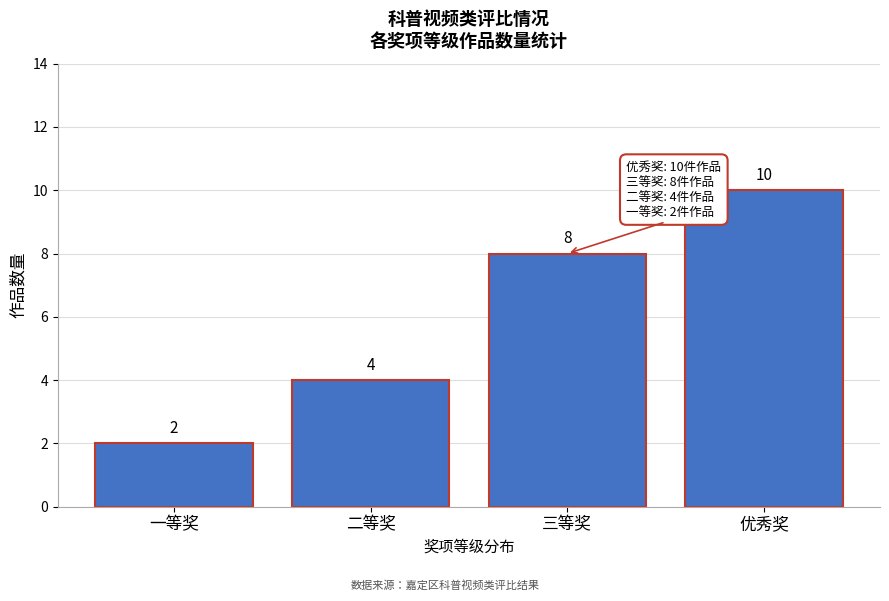

Reading right to left, what are all the values shown in this chart?

10	8	4	2